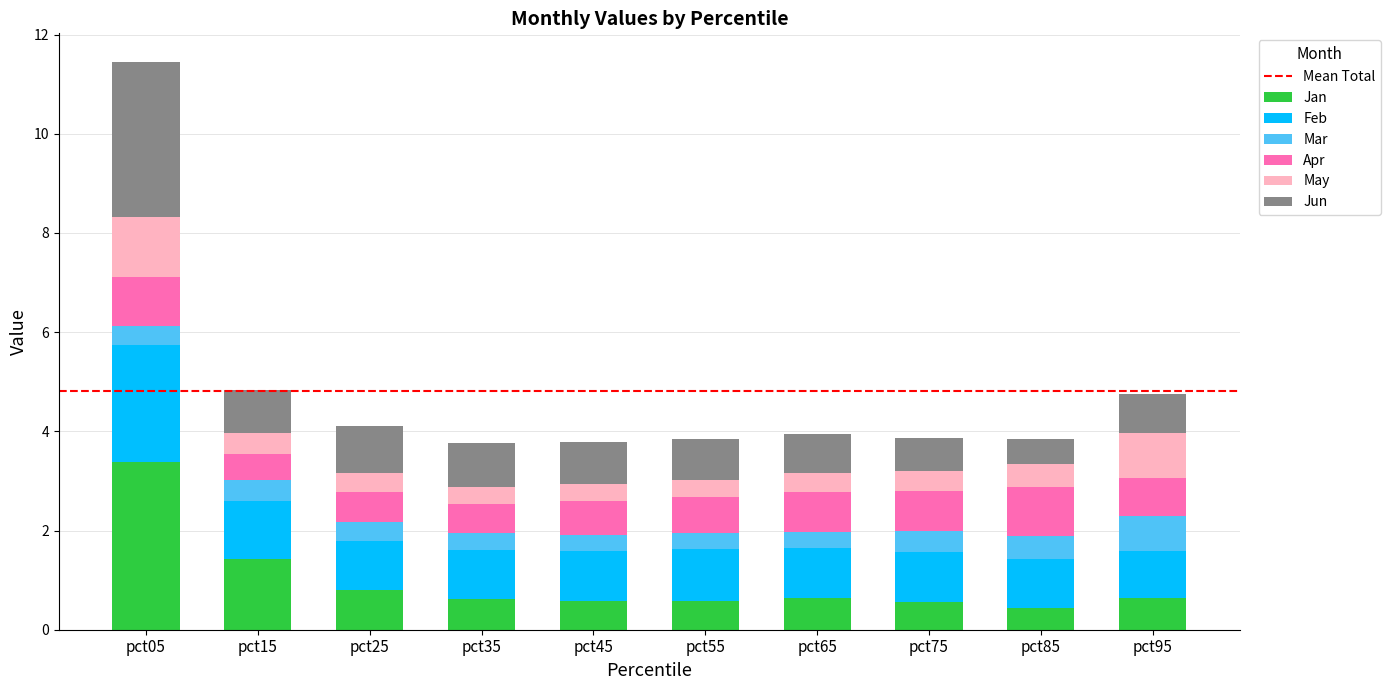

What is the difference between the maximum and second lowest values in the Jan series?

2.8